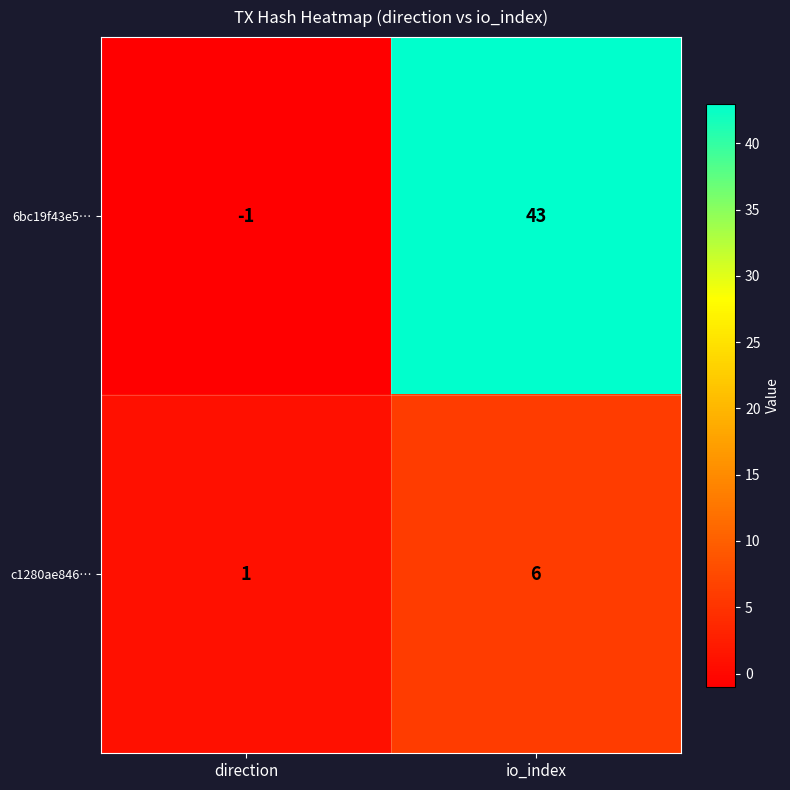

What is the maximum value for 6bc19f43e5…?

43